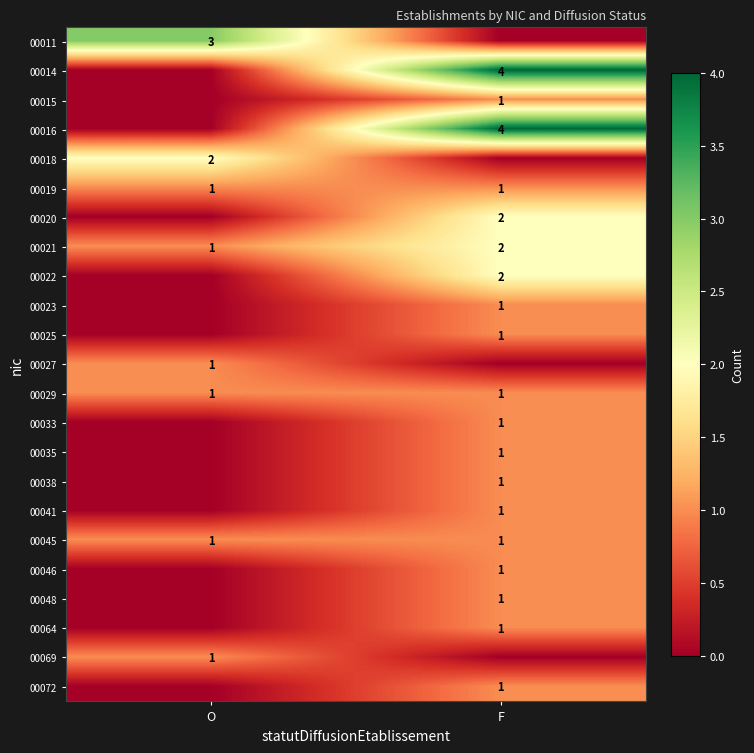

True or false: 00019 has a value of 1 at O.

True